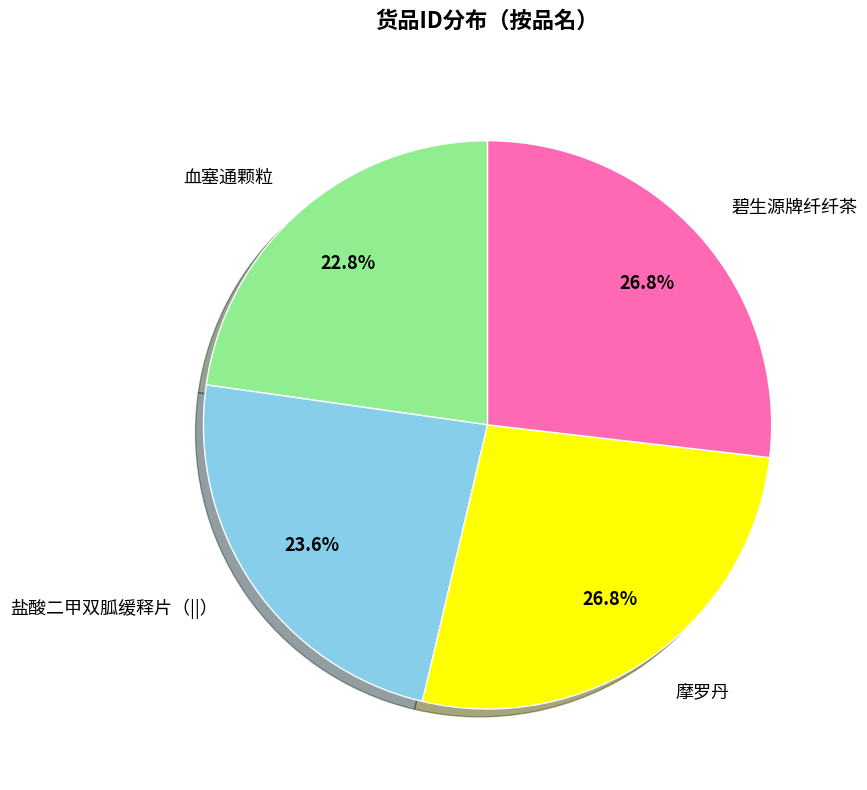

Is there any slice that represents more than half of the pie?

No